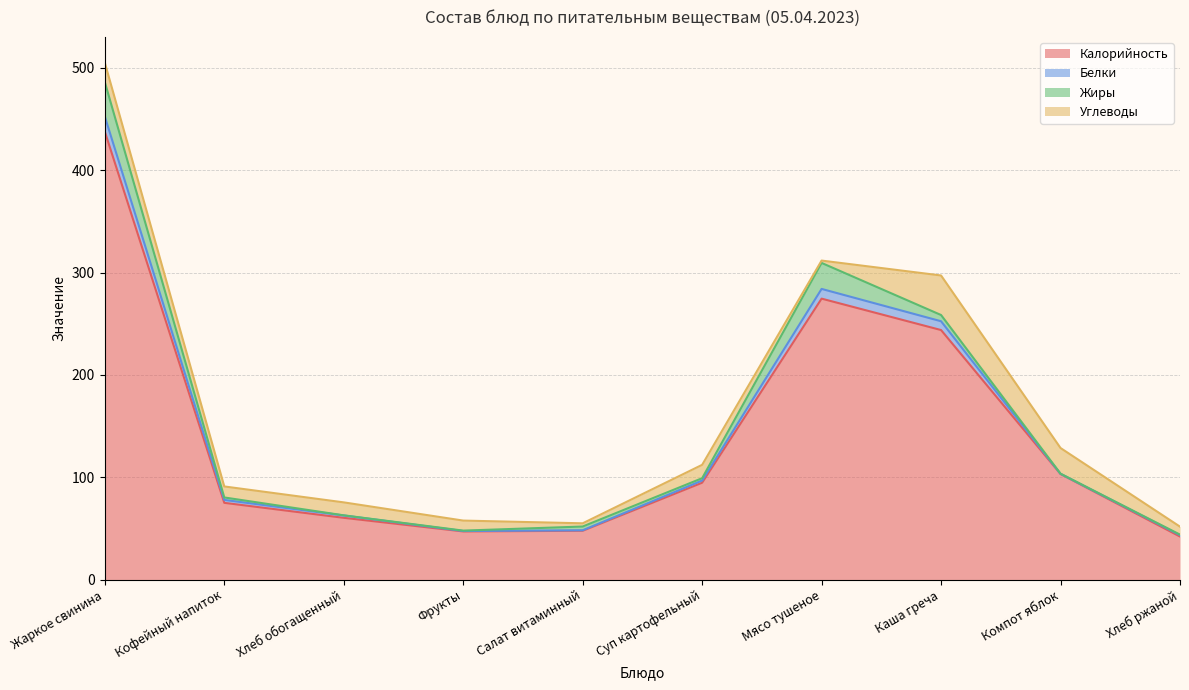

What is the difference between the Углеводы values at Компот яблок and Фрукты?

15.3